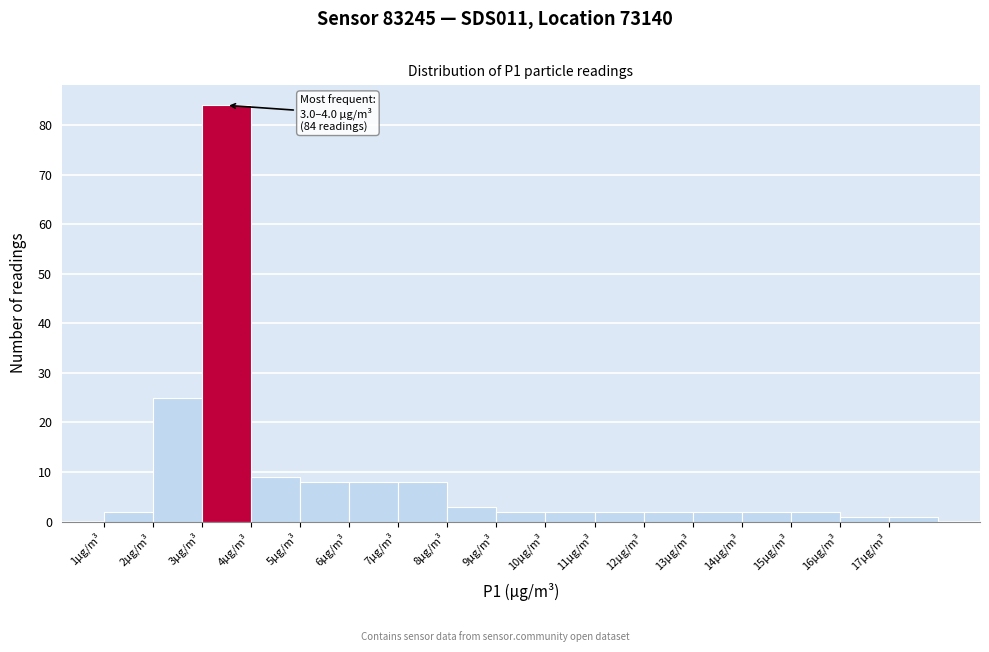

Over which range of the x-axis is the bar tallest?

3 to 4